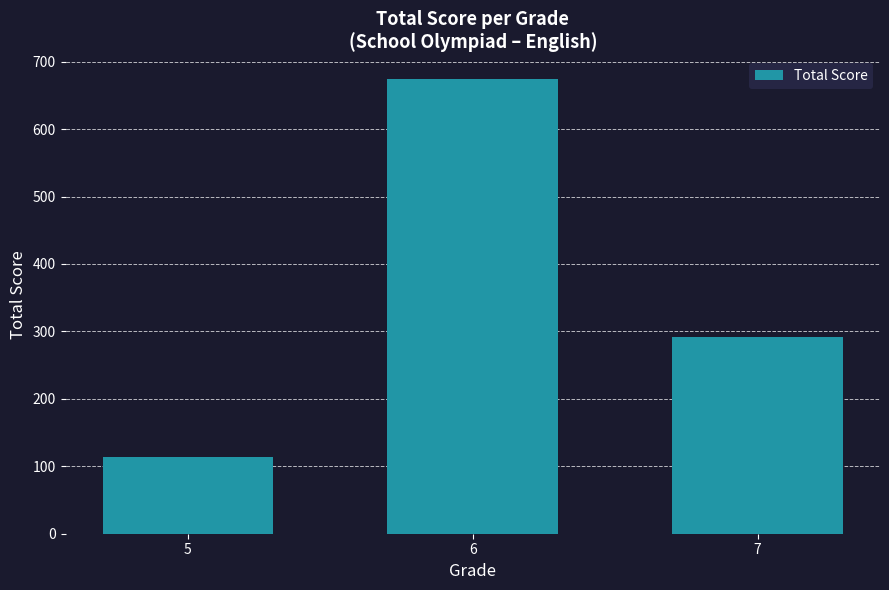

Read the value at 6.

674